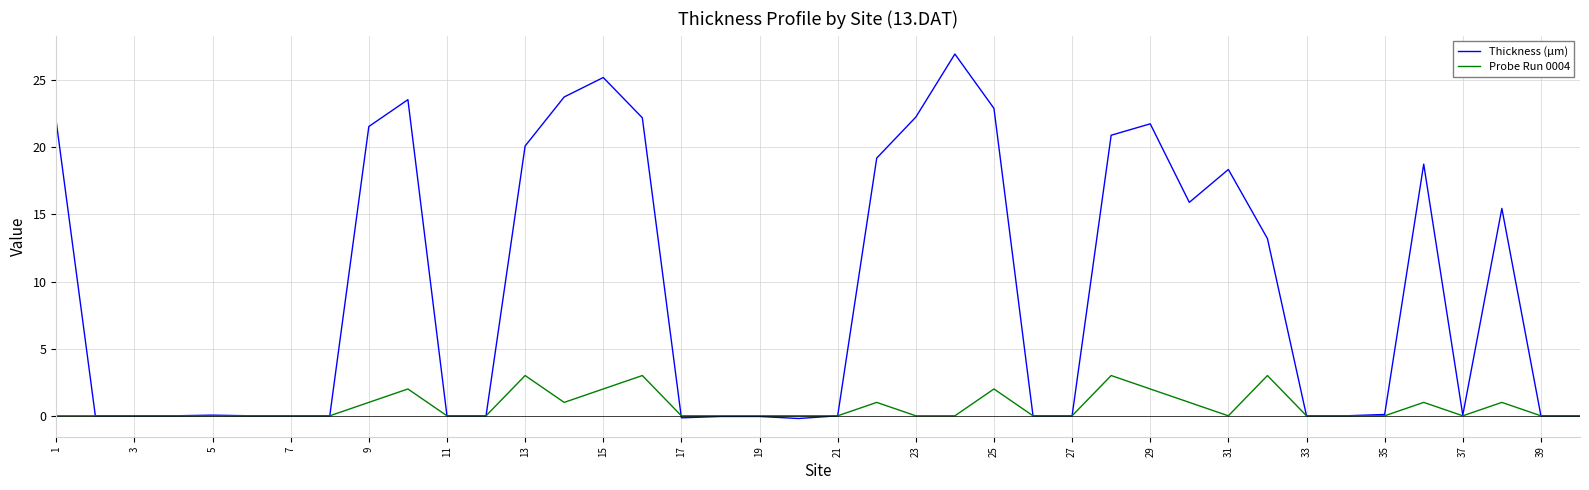

What is the highest value of the Thickness (µm) series?

26.9